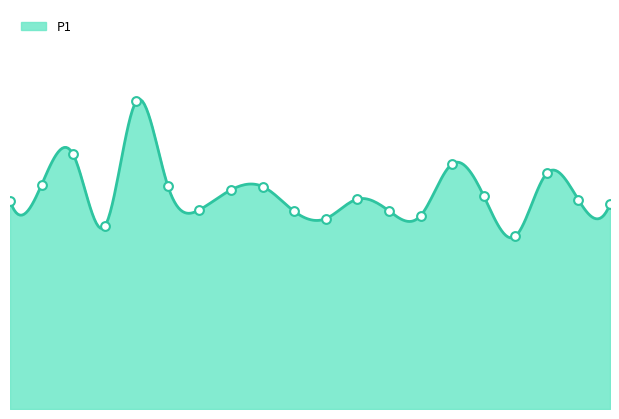

What is the change in value from 00:30 to 00:37?

+0.7